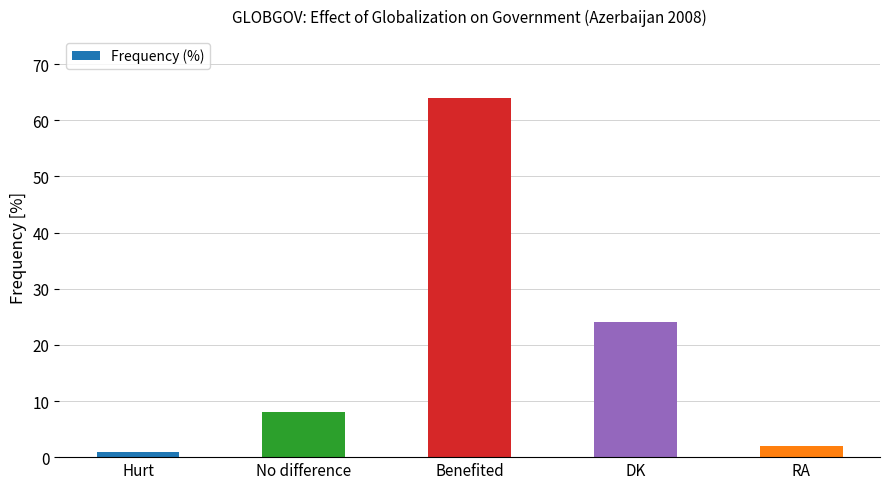

What is the average value?

20